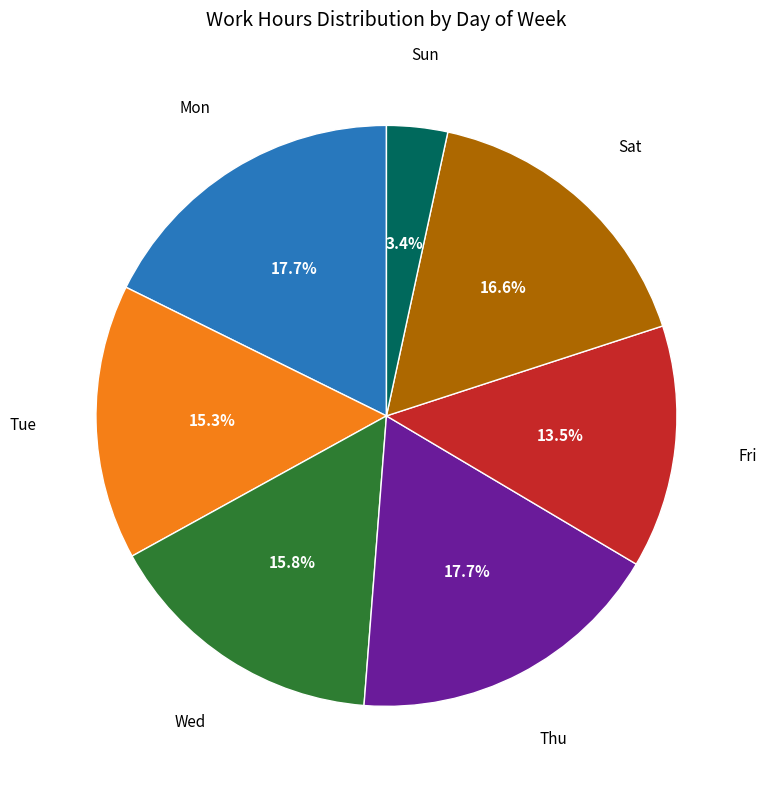

How many segments does this pie chart have?

7